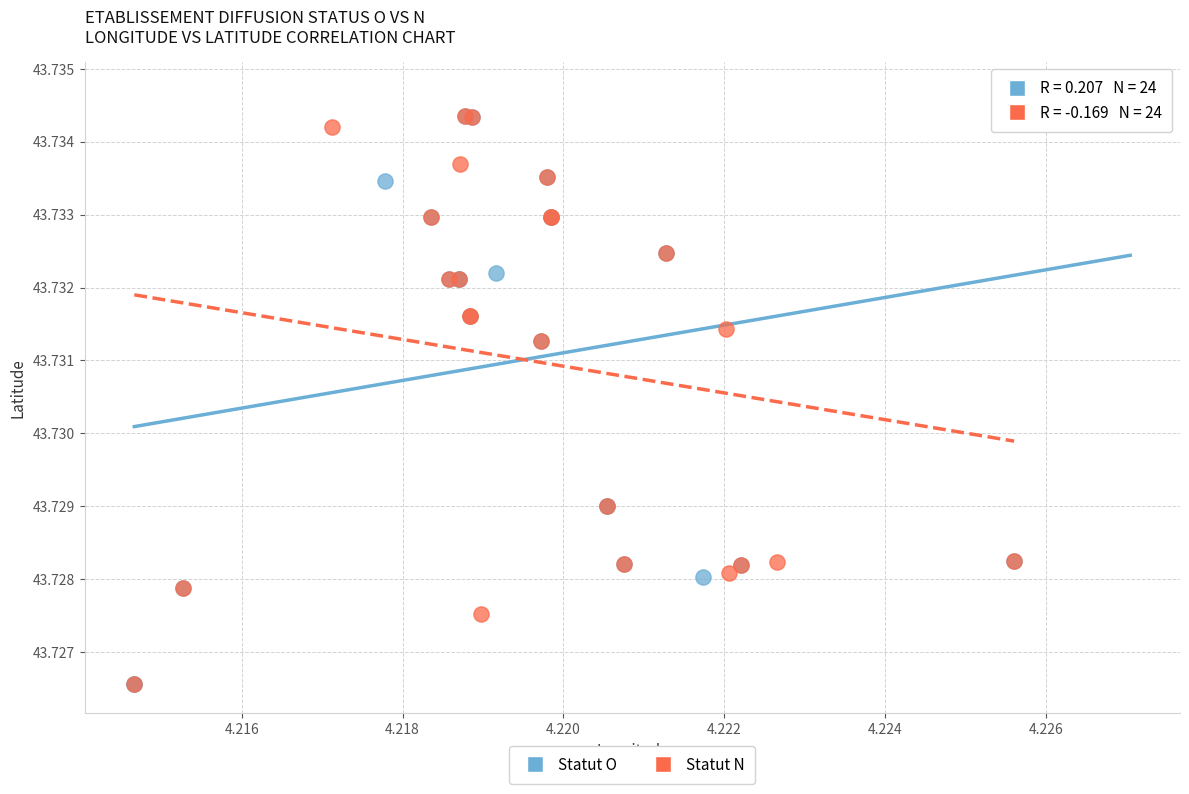

What are all the series names shown in the legend?

Statut O, Statut N